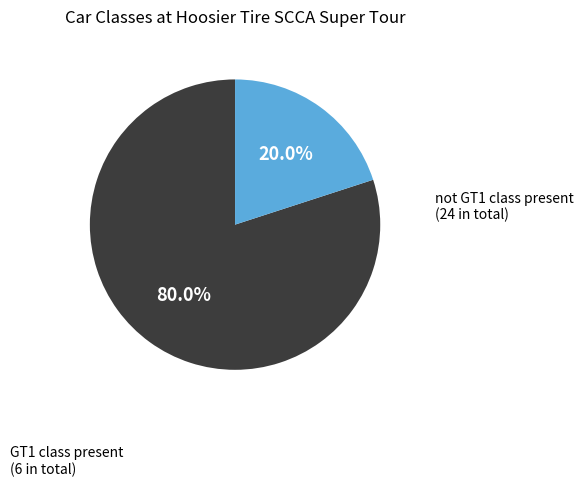

Is there a majority slice in this chart?

Yes